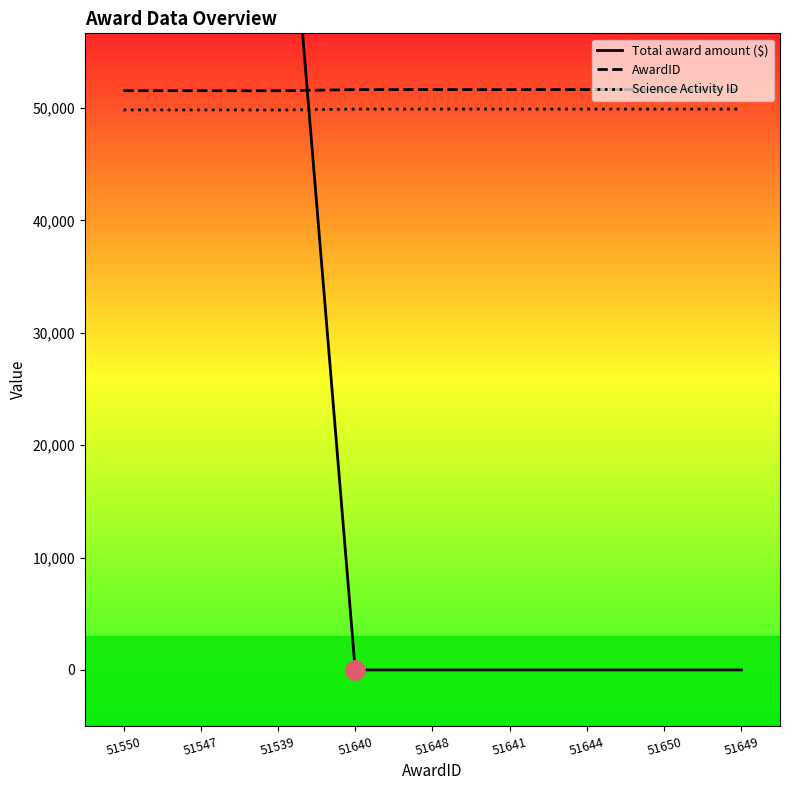

At which label is AwardID closest to 51594?

51550